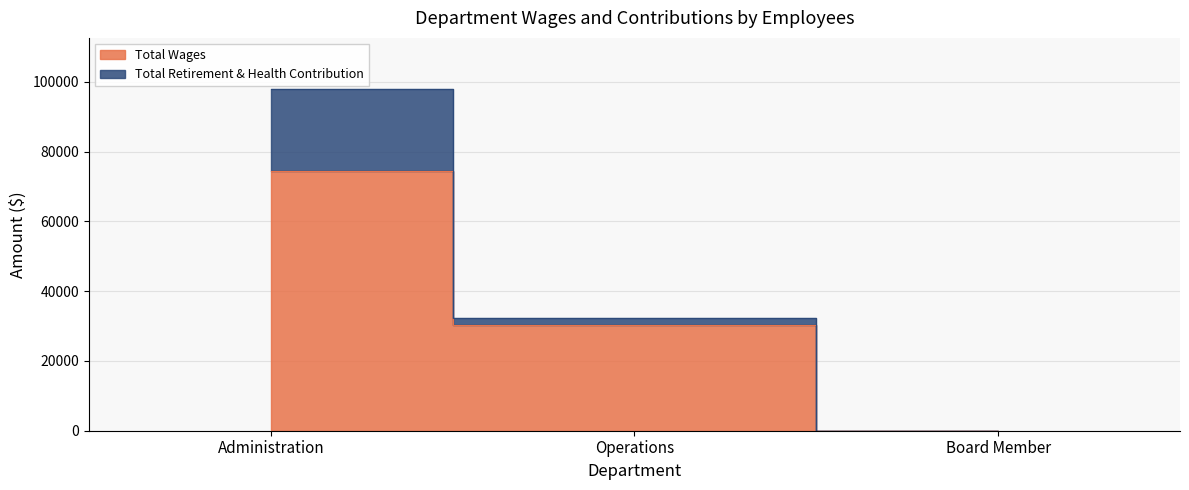

What is the sum of all values?

104760